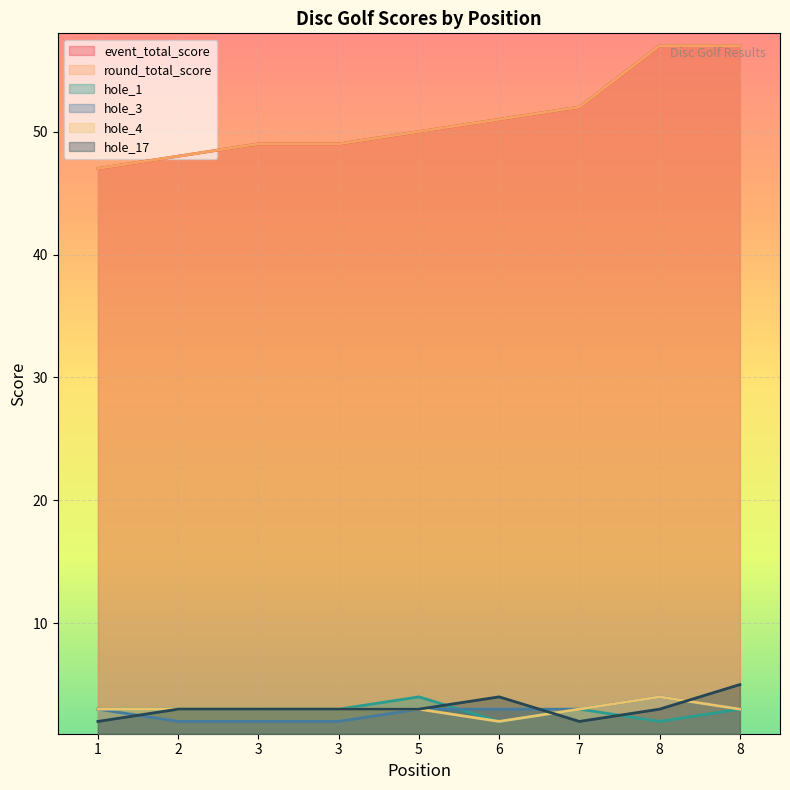

Which series has the largest range (max minus min)?

event_total_score